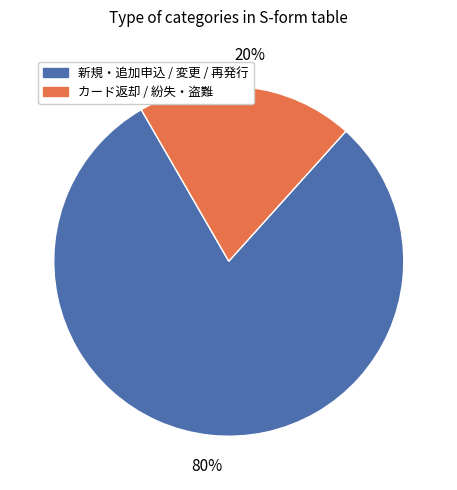

To the nearest percent, what is the difference between the largest and smallest slice percentages?

60%